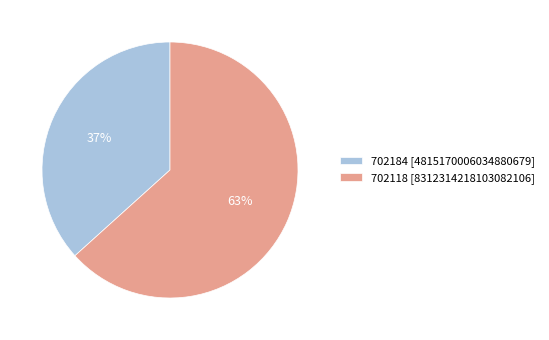

Between 702184 and 702118, which is larger?

702118